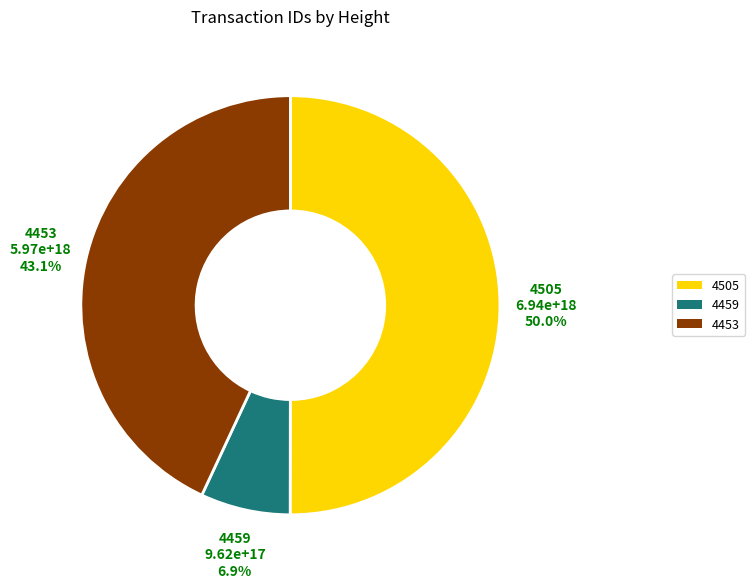

To the nearest percent, what percentage of the pie is 4459?

7%